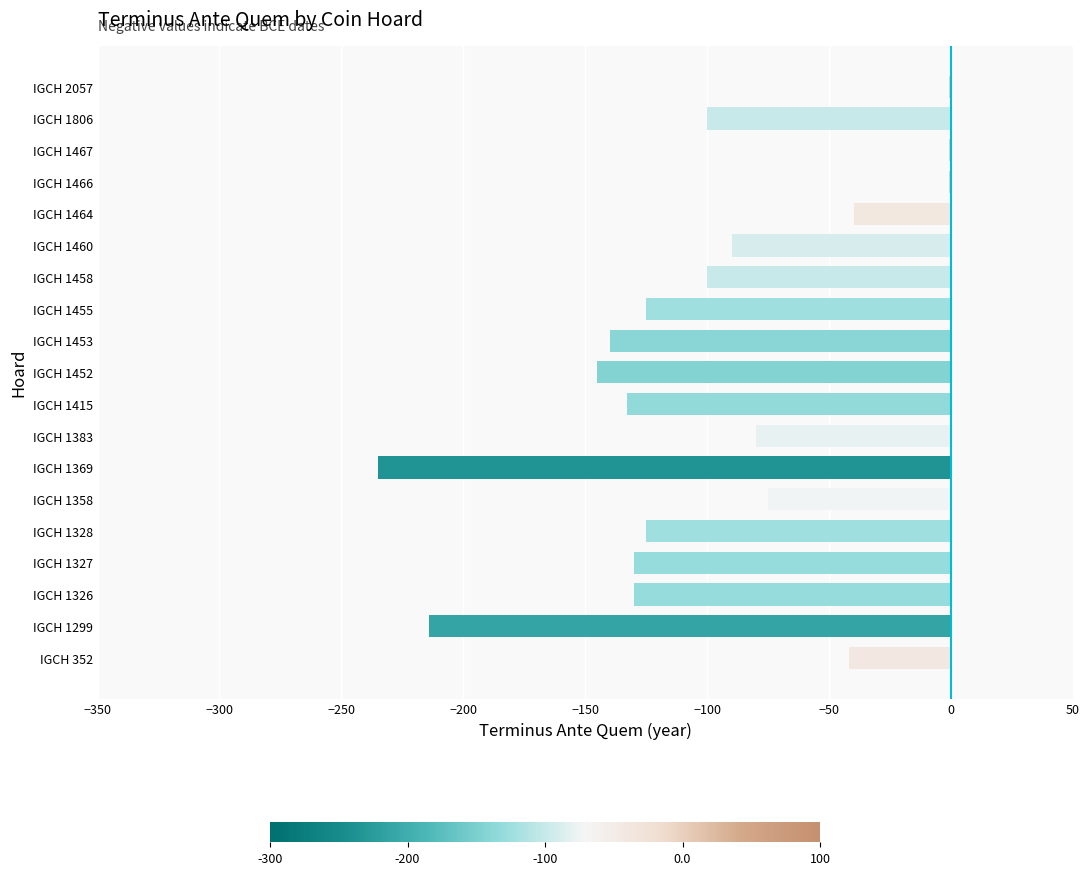

Which has a higher value, IGCH 1326 or IGCH 1383?

IGCH 1383